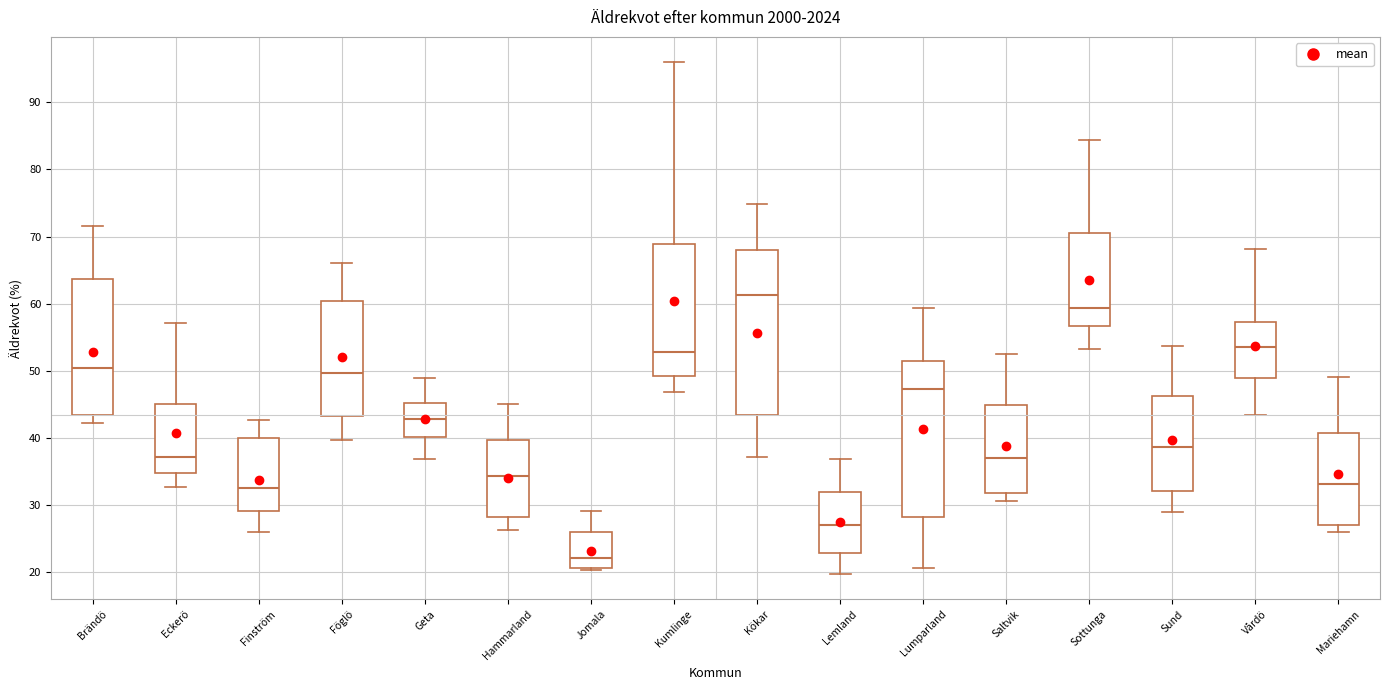

Where does the median line of the box for Hammarland sit on the y-axis? The values are not printed on the chart, so give them approximately, as read against the axis.

34